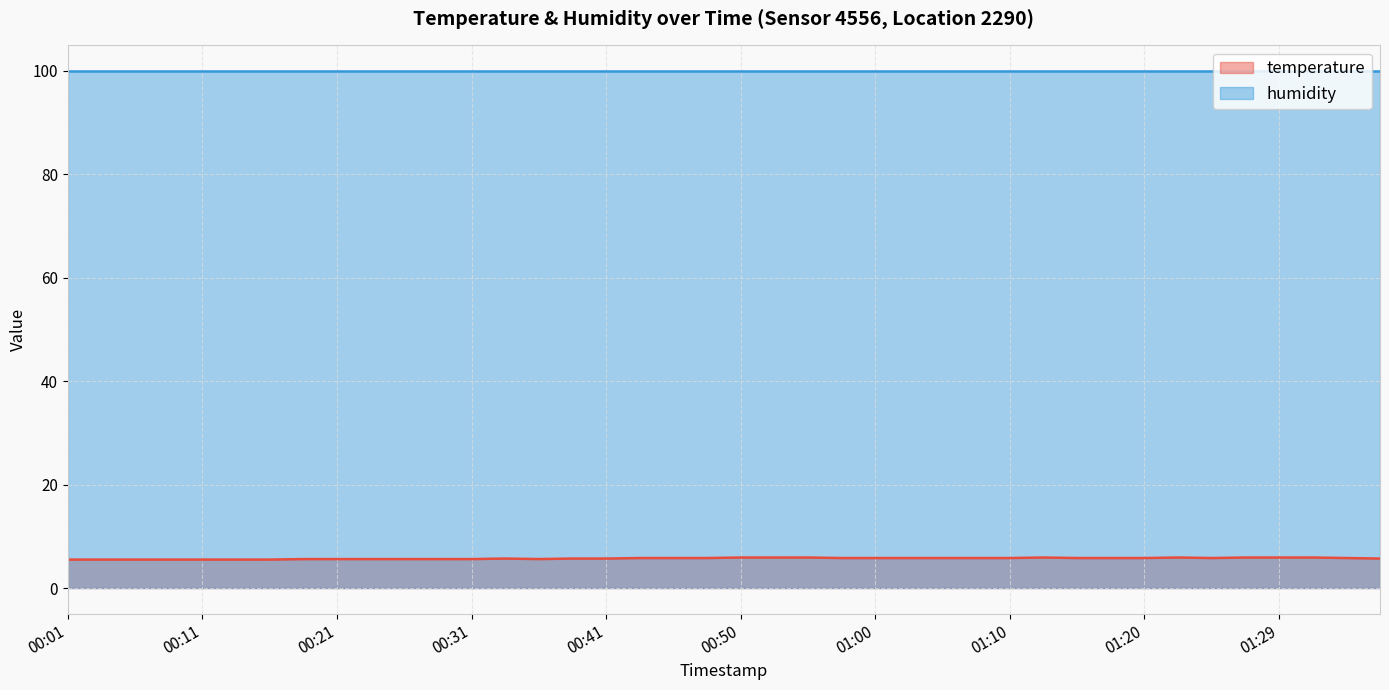

True or false: the data shows 5.7 at 00:38.

True